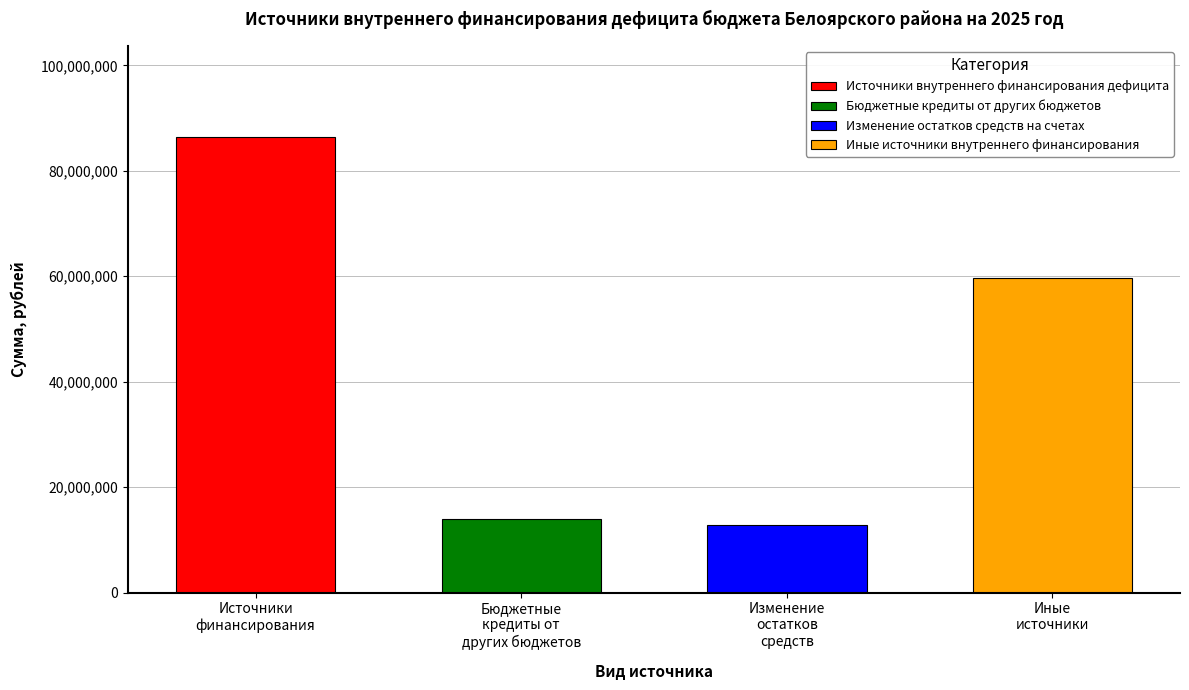

Rank the categories by value from lowest to highest.

Изменение остатков средств на счетах, Бюджетные кредиты от других бюджетов, Иные источники внутреннего финансирования, Источники внутреннего финансирования дефицита